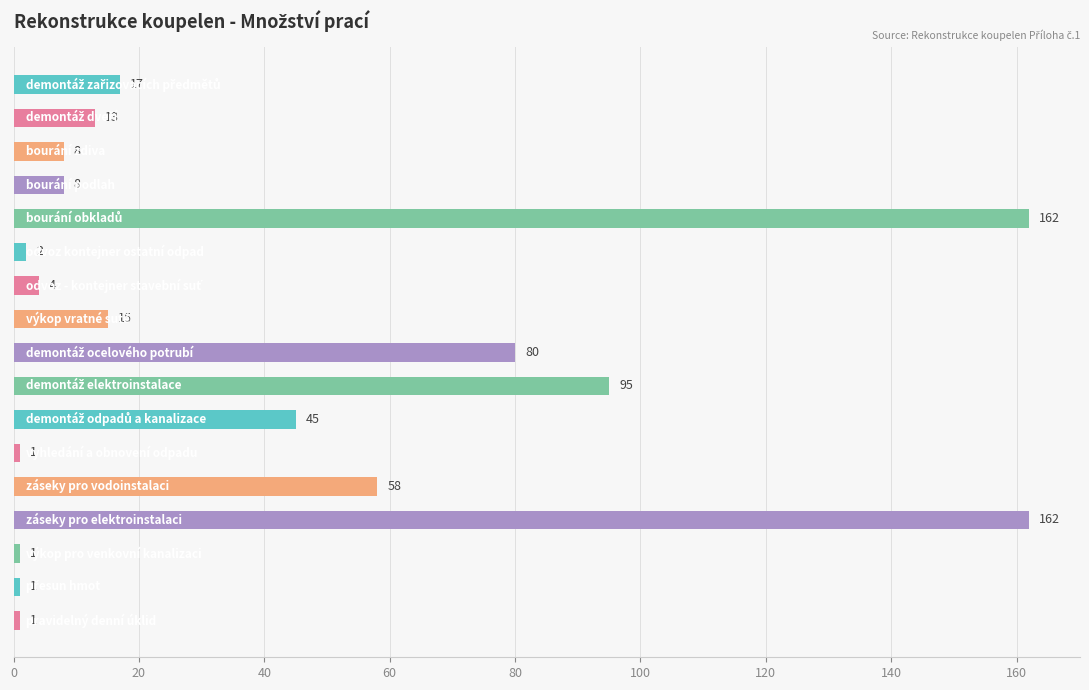

What is the value of the 2nd bar from the top?

13